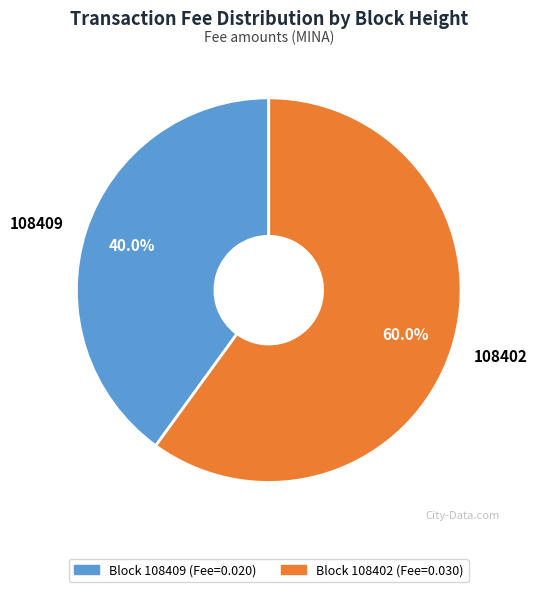

Which category accounts for the majority?

Block 108402 (Fee=0.030)